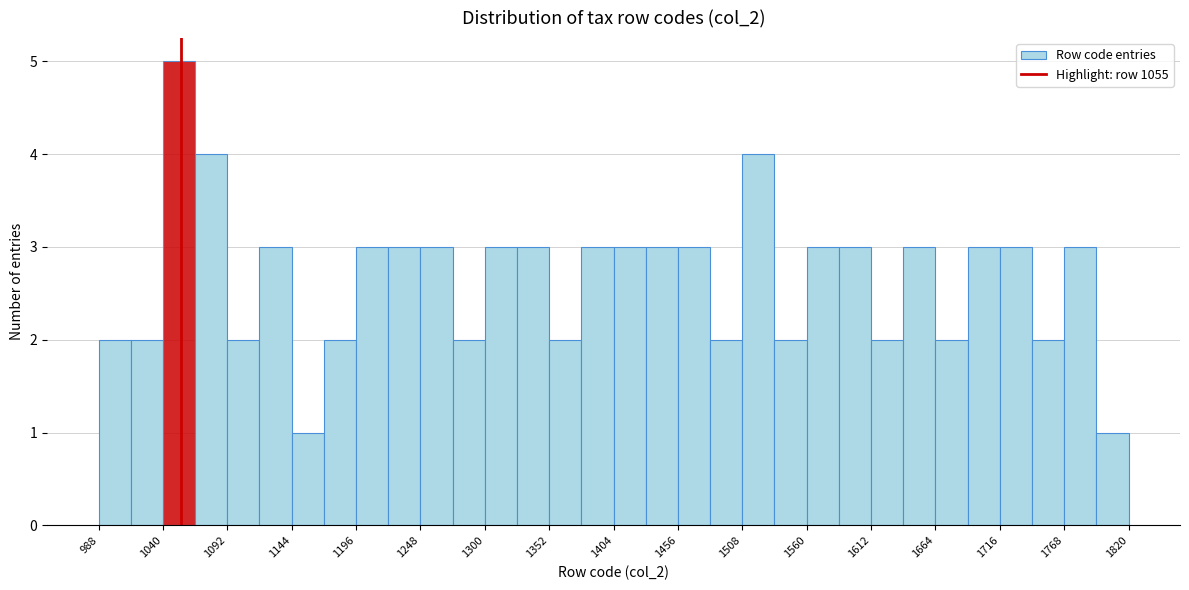

Around what value on the x-axis is the tallest bar? Give the approximate position of its centre, as read against the axis.

1050